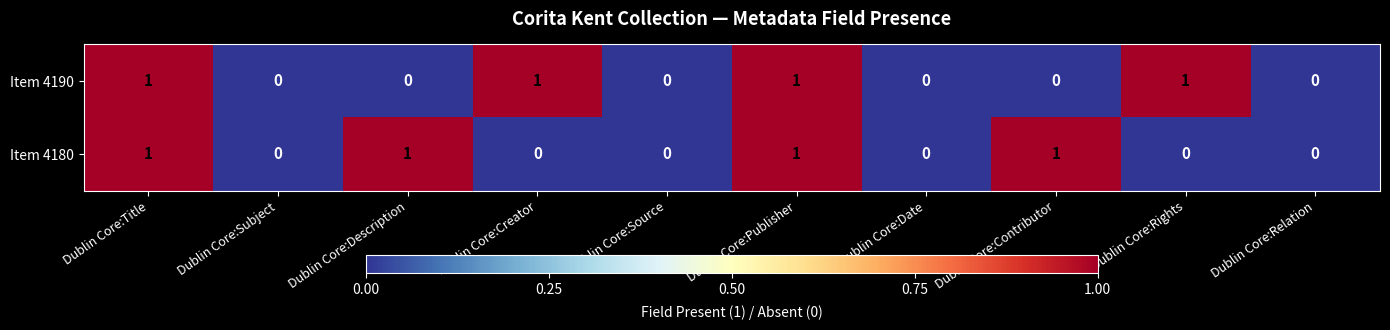

Is the value of Item 4190 at Dublin Core:Publisher greater than the value of Item 4180 at Dublin Core:Subject?

Yes